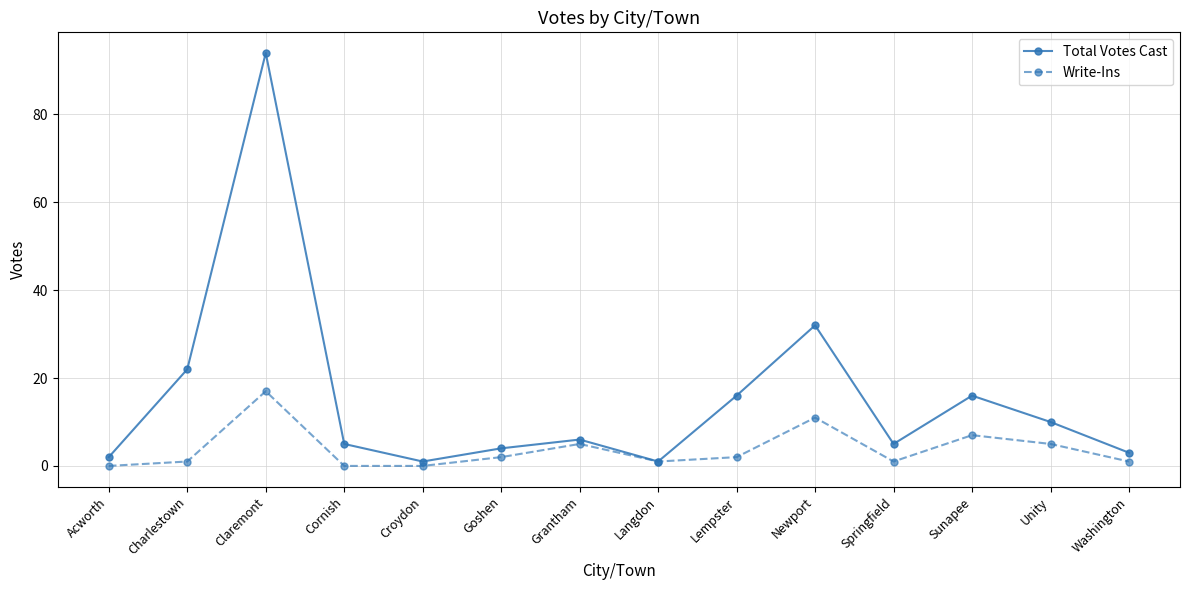

List the series in order of their overall mean, lowest first.

Write-Ins, Total Votes Cast